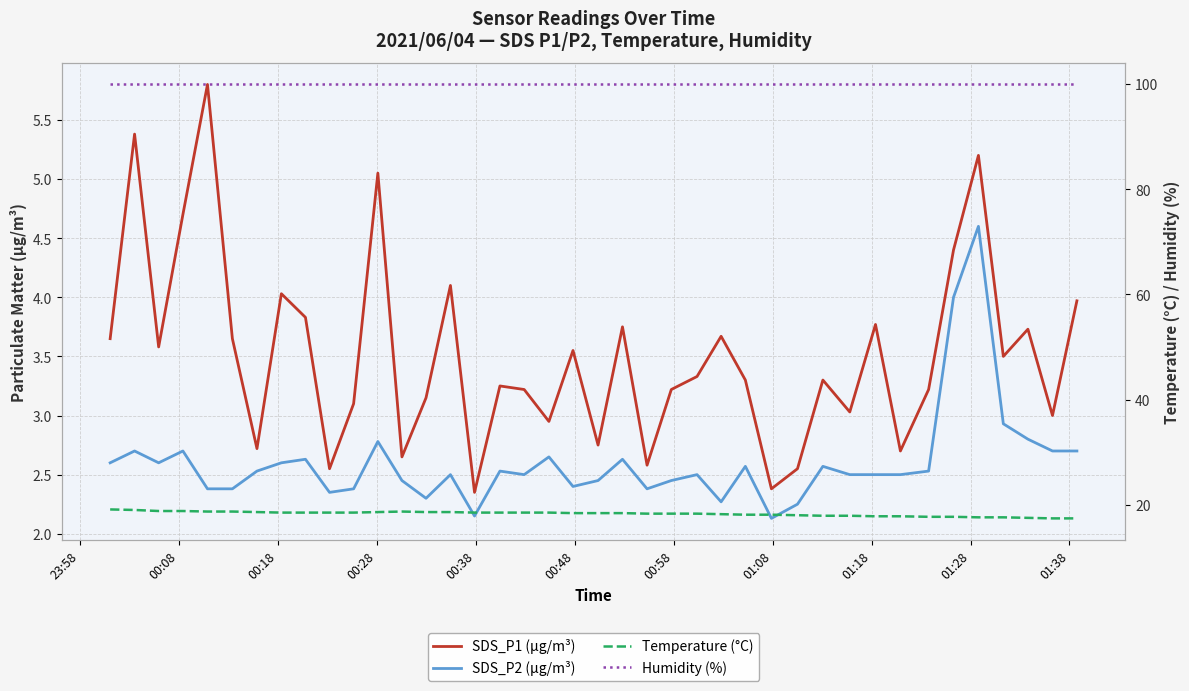

Which series has the largest total across all categories?

Humidity (%)